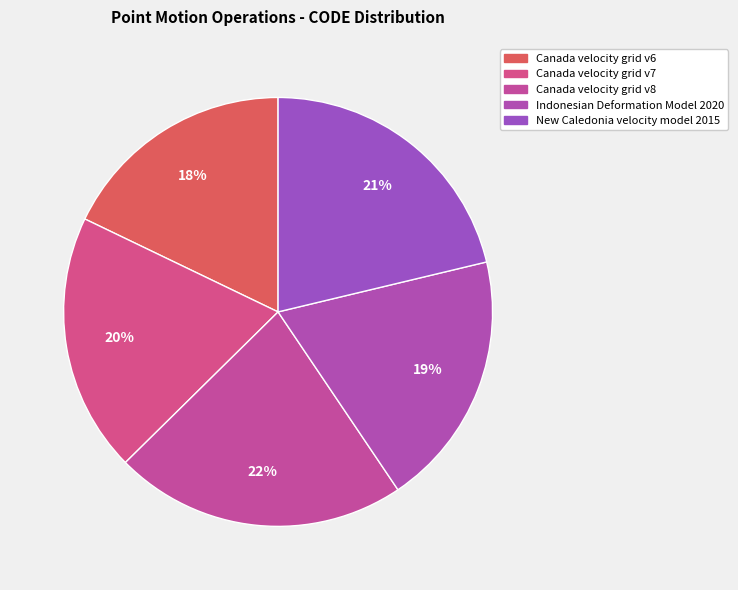

Is Canada velocity grid v6 the majority of the pie?

No